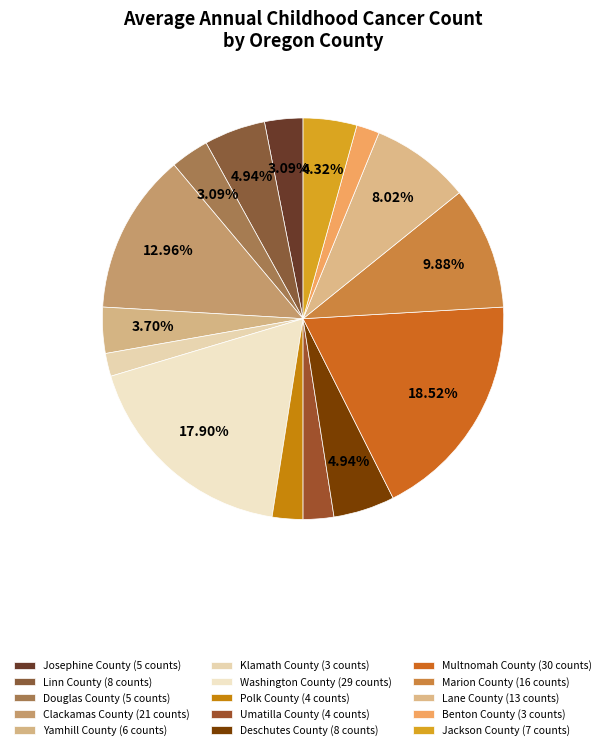

The Linn County slice represents 5% of the pie. True or false?

True